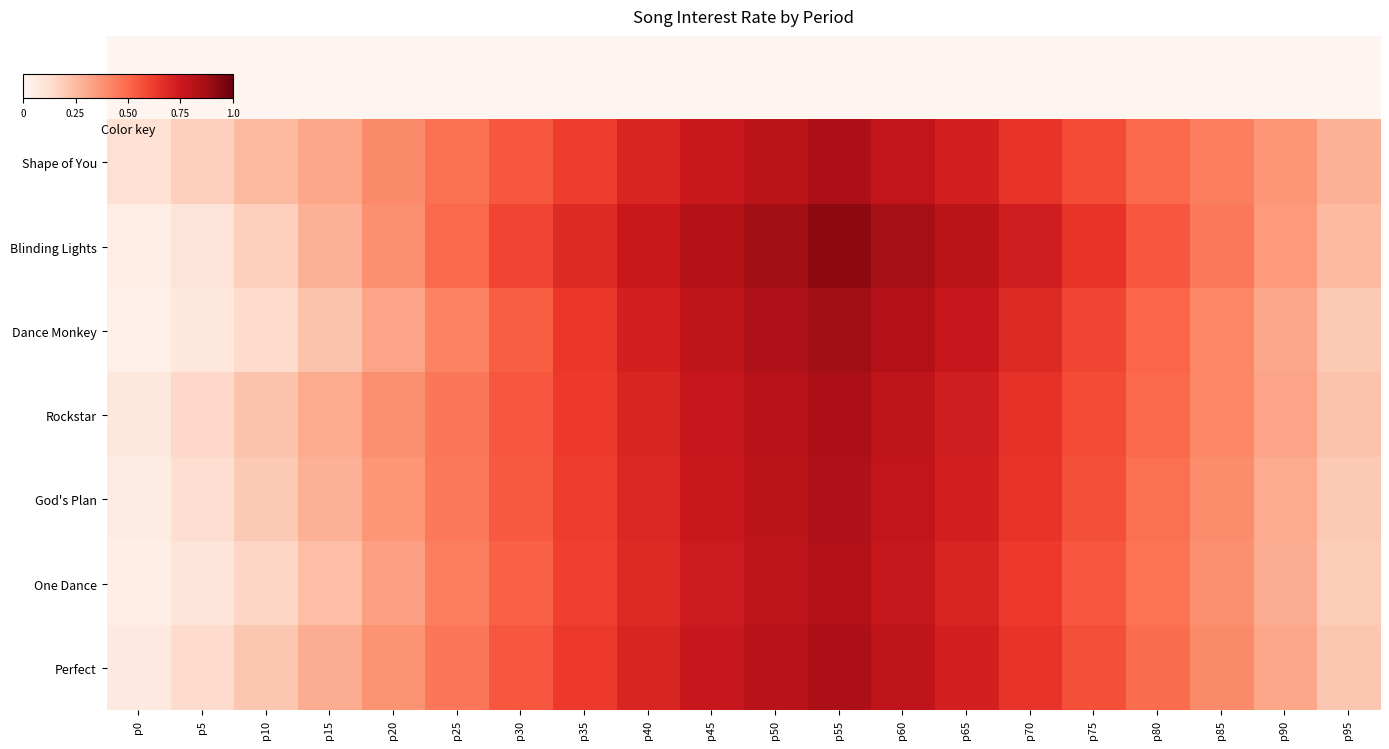

Reading right to left, list all the values displayed in this chart.

Sunflower: p95=0.0	p90=0.0	p85=0.0	p80=0.0	p75=0.0	p70=0.0	p65=0.0	p60=0.0	p55=0.0	p50=0.0	p45=0.0	p40=0.0	p35=0.0	p30=0.0	p25=0.0	p20=0.0	p15=0.0	p10=0.0	p5=0.0	p0=0.0
Shape of You: p95=0.3	p90=0.4	p85=0.4	p80=0.5	p75=0.6	p70=0.7	p65=0.7	p60=0.8	p55=0.8	p50=0.8	p45=0.8	p40=0.7	p35=0.6	p30=0.6	p25=0.5	p20=0.4	p15=0.3	p10=0.2	p5=0.2	p0=0.1
Blinding Lights: p95=0.2	p90=0.3	p85=0.5	p80=0.6	p75=0.7	p70=0.7	p65=0.8	p60=0.9	p55=0.9	p50=0.9	p45=0.8	p40=0.8	p35=0.7	p30=0.6	p25=0.5	p20=0.4	p15=0.3	p10=0.2	p5=0.1	p0=0.1
Dance Monkey: p95=0.2	p90=0.3	p85=0.4	p80=0.5	p75=0.6	p70=0.7	p65=0.8	p60=0.8	p55=0.9	p50=0.8	p45=0.8	p40=0.7	p35=0.6	p30=0.5	p25=0.4	p20=0.3	p15=0.2	p10=0.1	p5=0.1	p0=0.0
Rockstar: p95=0.2	p90=0.3	p85=0.4	p80=0.5	p75=0.6	p70=0.7	p65=0.7	p60=0.8	p55=0.8	p50=0.8	p45=0.8	p40=0.7	p35=0.6	p30=0.6	p25=0.5	p20=0.4	p15=0.3	p10=0.2	p5=0.1	p0=0.1
God's Plan: p95=0.2	p90=0.3	p85=0.4	p80=0.5	p75=0.6	p70=0.7	p65=0.7	p60=0.8	p55=0.8	p50=0.8	p45=0.8	p40=0.7	p35=0.6	p30=0.5	p25=0.5	p20=0.4	p15=0.3	p10=0.2	p5=0.1	p0=0.1
One Dance: p95=0.2	p90=0.3	p85=0.4	p80=0.5	p75=0.6	p70=0.6	p65=0.7	p60=0.8	p55=0.8	p50=0.8	p45=0.7	p40=0.7	p35=0.6	p30=0.5	p25=0.4	p20=0.3	p15=0.2	p10=0.2	p5=0.1	p0=0.0
Perfect: p95=0.2	p90=0.3	p85=0.4	p80=0.5	p75=0.6	p70=0.7	p65=0.7	p60=0.8	p55=0.8	p50=0.8	p45=0.8	p40=0.7	p35=0.6	p30=0.6	p25=0.5	p20=0.4	p15=0.3	p10=0.2	p5=0.1	p0=0.1